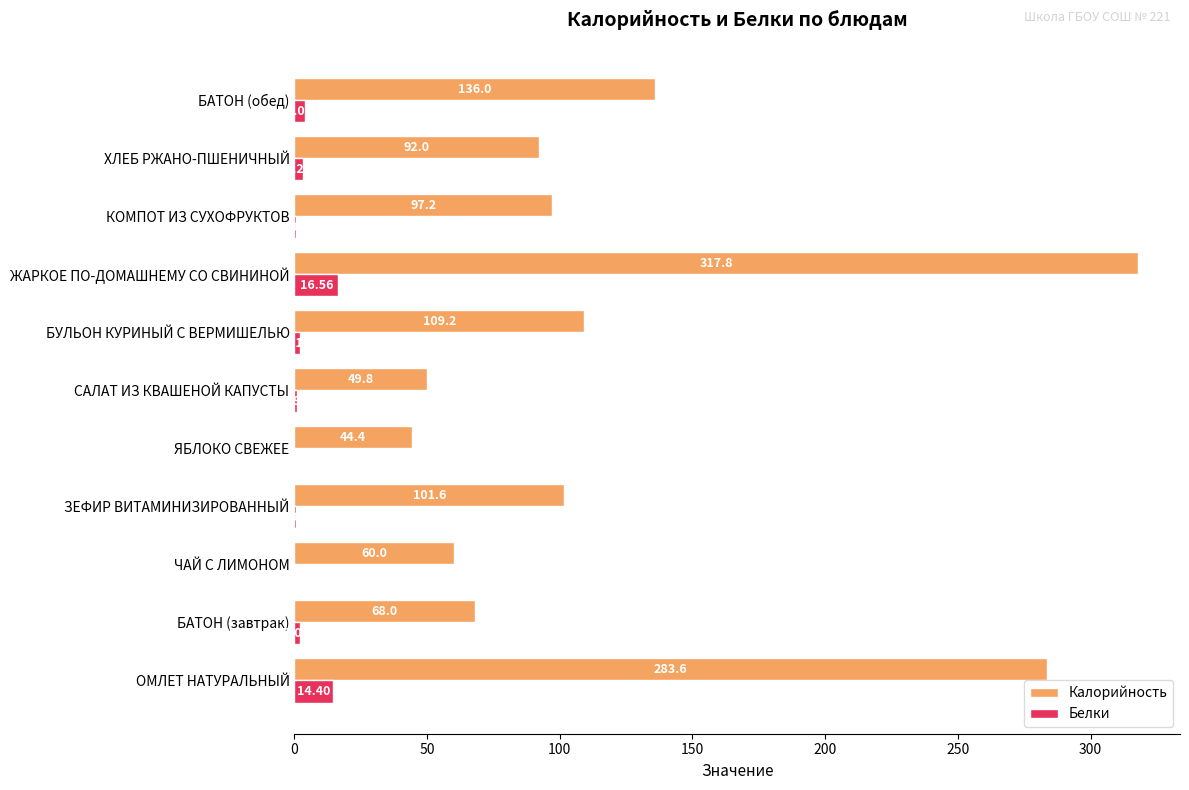

What is the sum of all Калорийность values?

1359.6